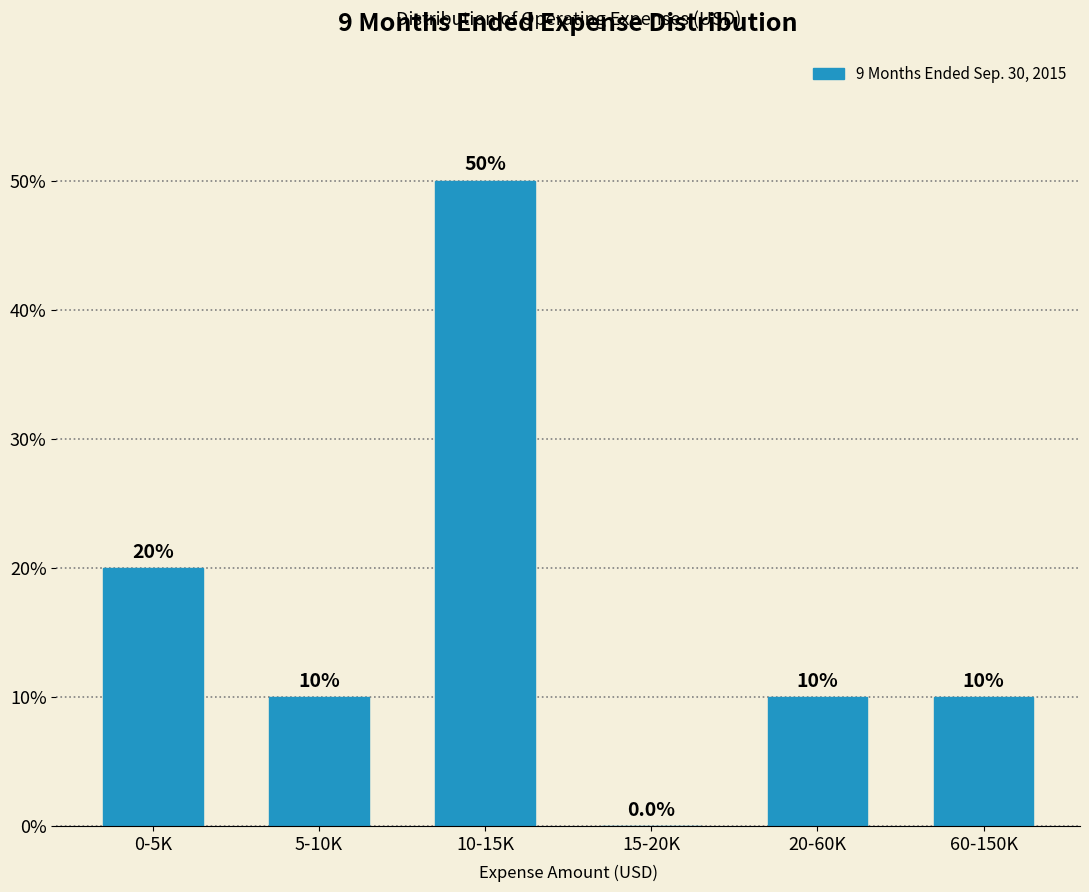

Reading left to right, what are all the values shown in this chart?

0-5K=20	5-10K=10	10-15K=50	15-20K=0	20-60K=10	60-150K=10